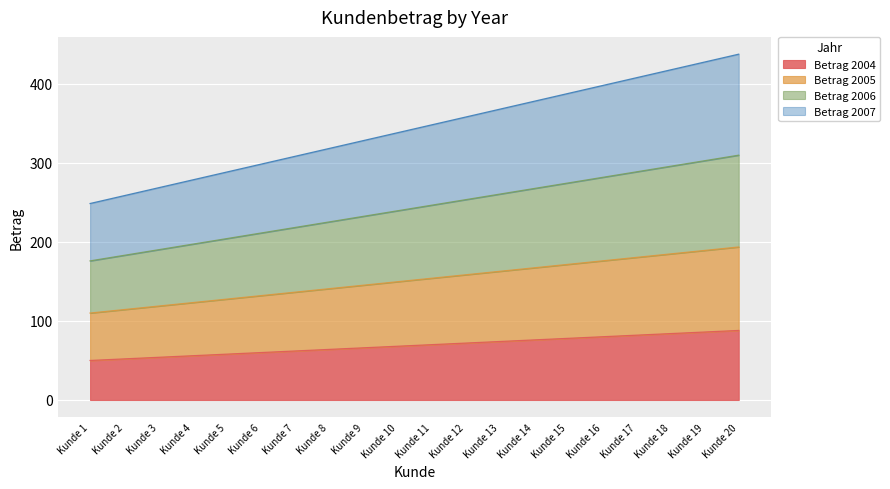

At which category does the chart reach its minimum across all series?

Kunde 1